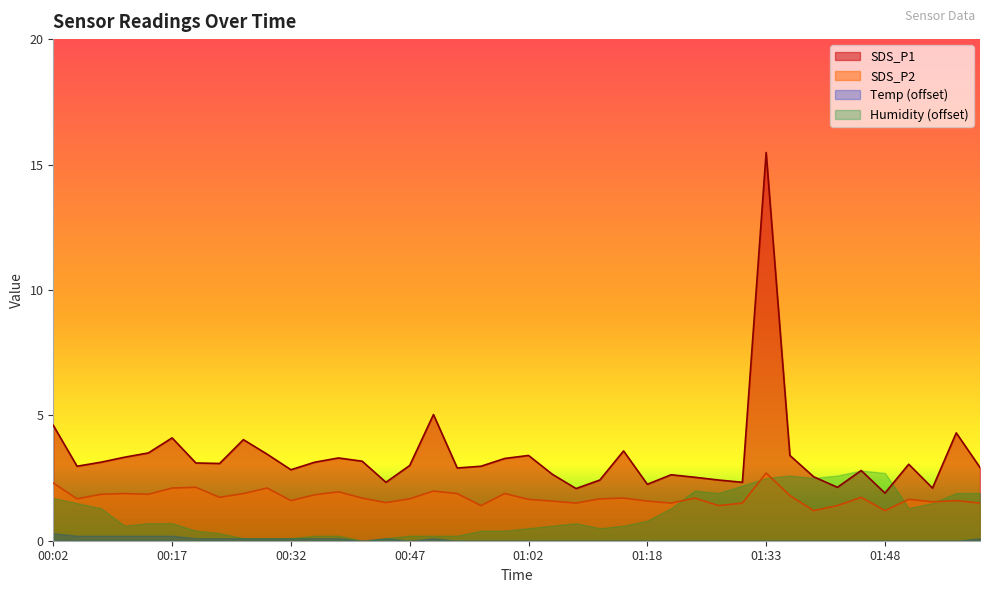

What is the highest value of the SDS_P1 series?

15.5